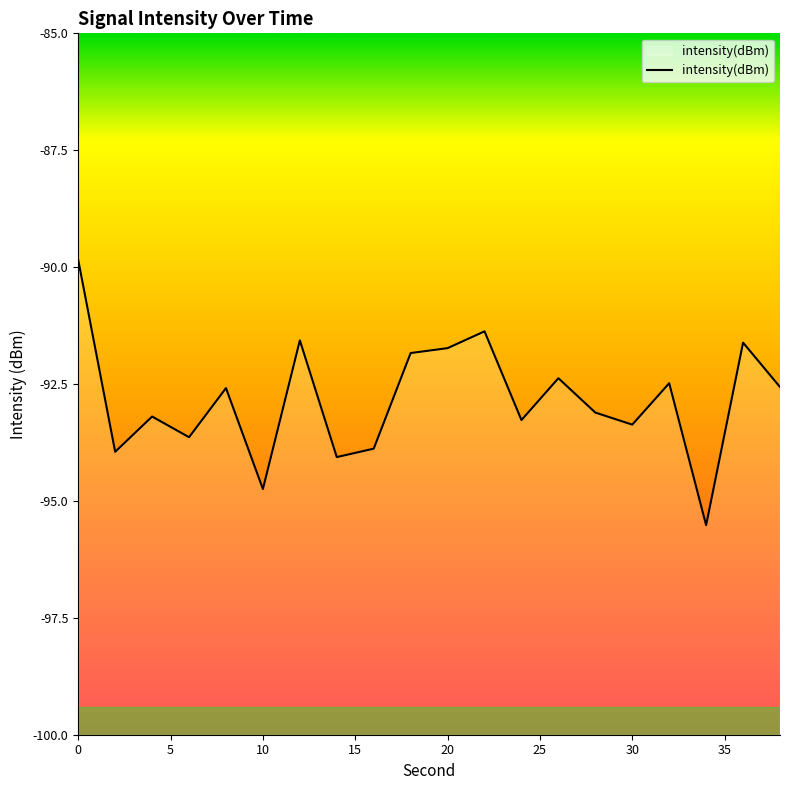

Between 26 and 2, which is larger?

26